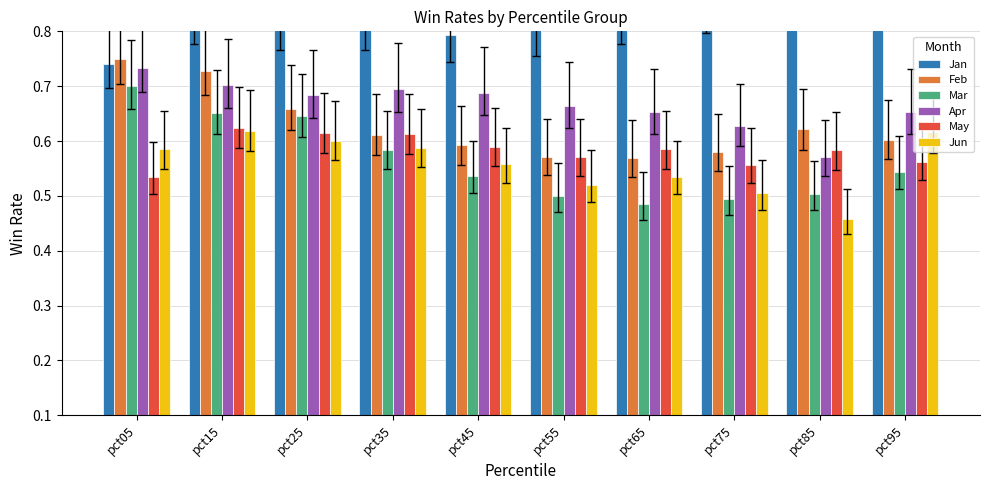

List the labels in order of Mar value, smallest first.

pct65, pct75, pct55, pct85, pct45, pct95, pct35, pct25, pct15, pct05